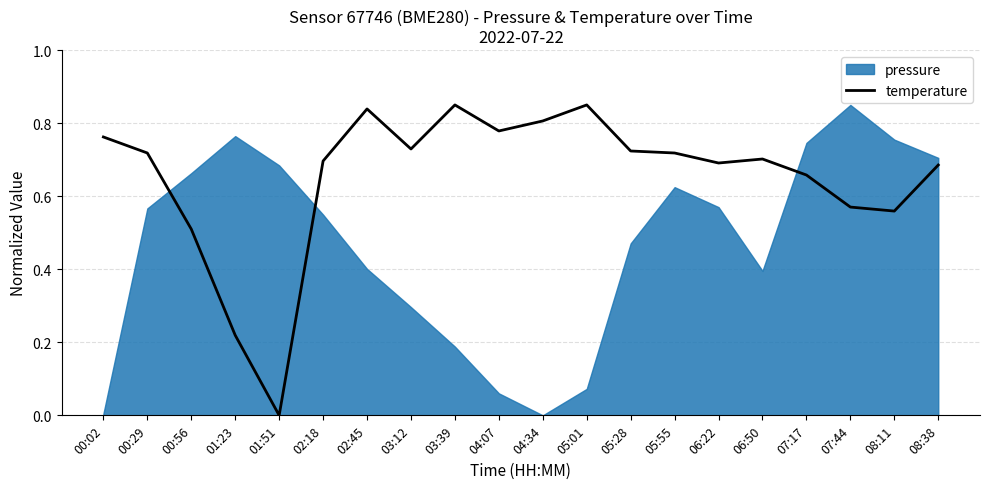

What is the sum of all values?

13.1